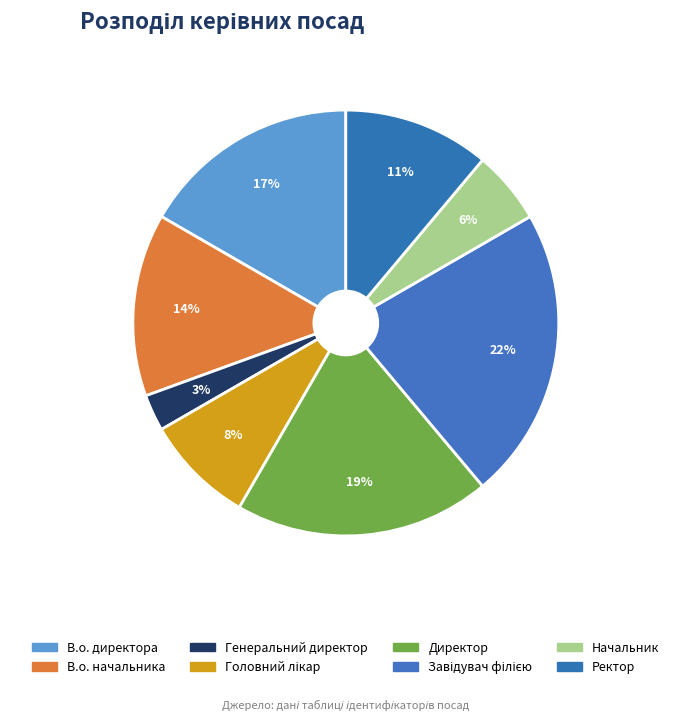

Which slice is the smallest?

Генеральний директор